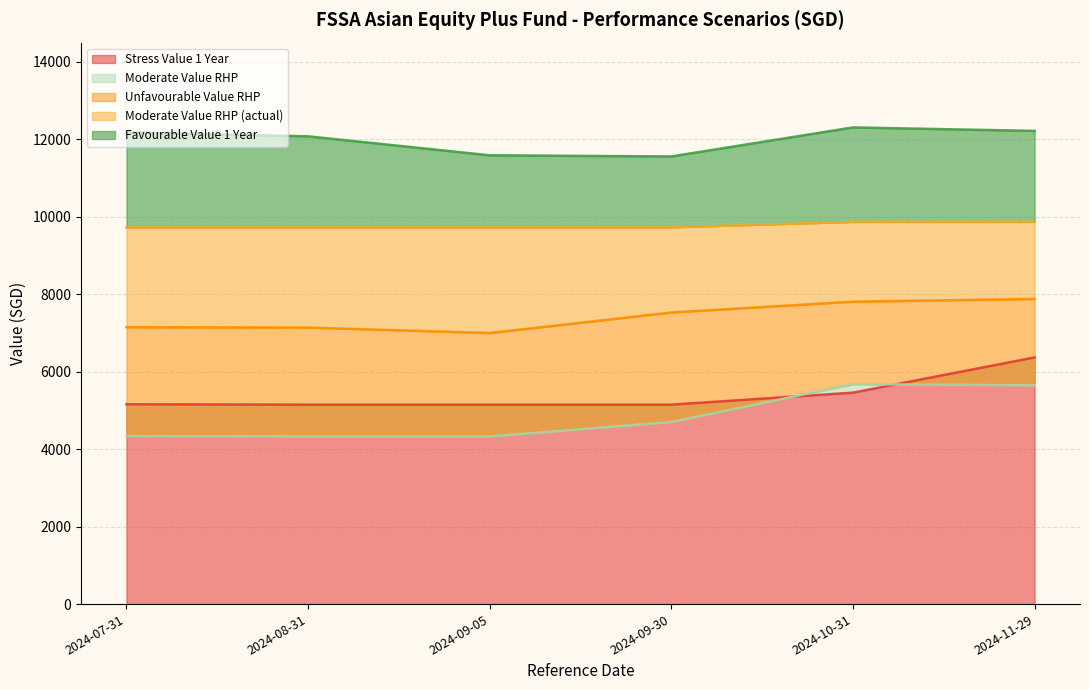

Where does the Favourable Value 1 Year series first go above 12180?

2024-10-31